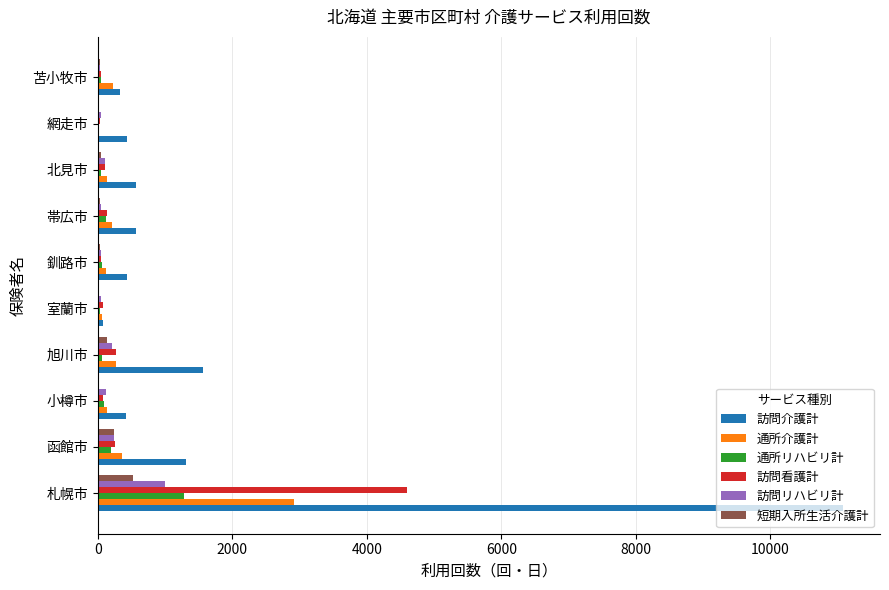

What are all the series names shown in the legend?

訪問介護計, 通所介護計, 通所リハビリ計, 訪問看護計, 訪問リハビリ計, 短期入所生活介護計